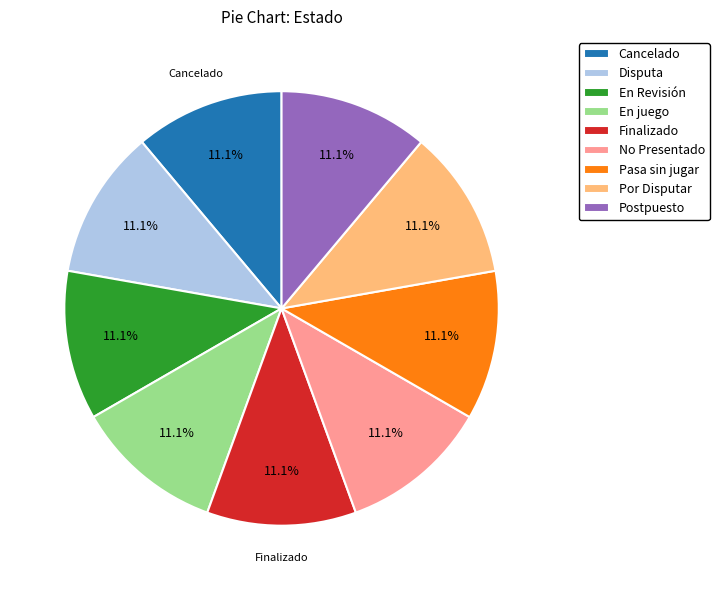

The Cancelado slice represents 7% of the pie. True or false?

False